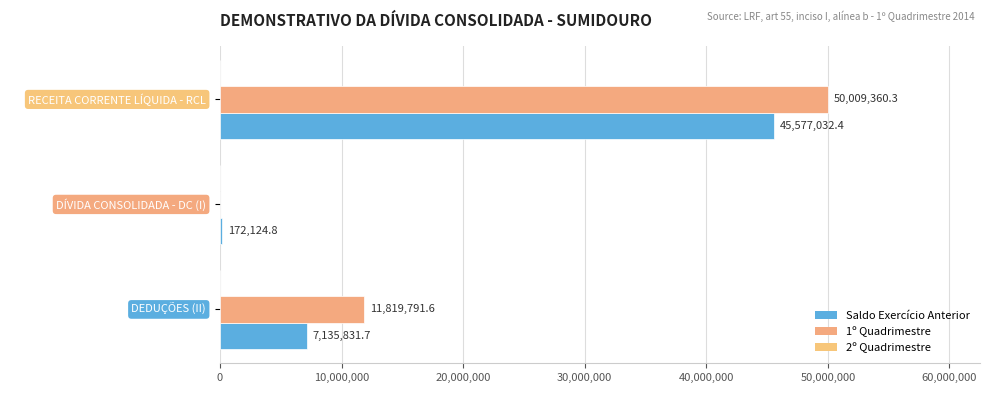

Count the number of data series in this chart.

2